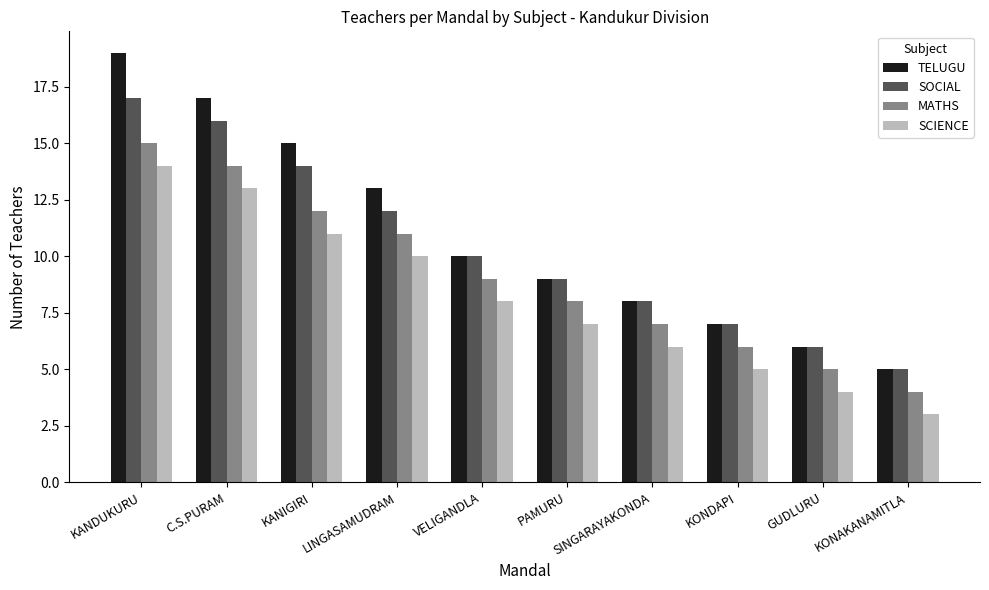

List the series in order of their overall mean, highest first.

TELUGU, SOCIAL, MATHS, SCIENCE